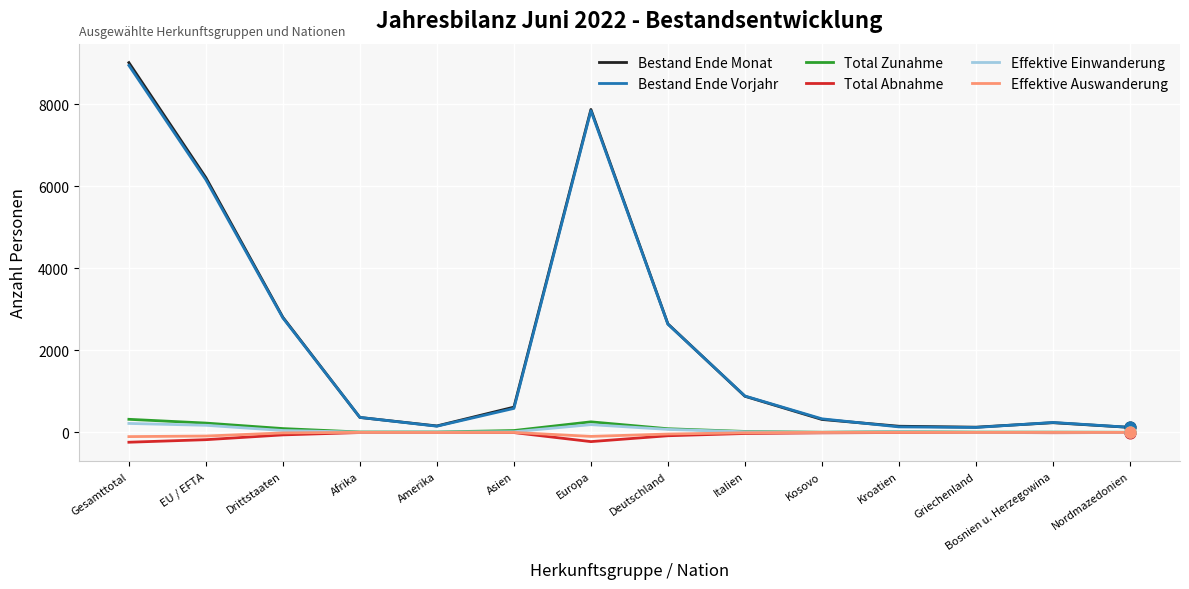

Is the value of Effektive Einwanderung at Gesamttotal greater than the value of Bestand Ende Monat at Drittstaaten?

No